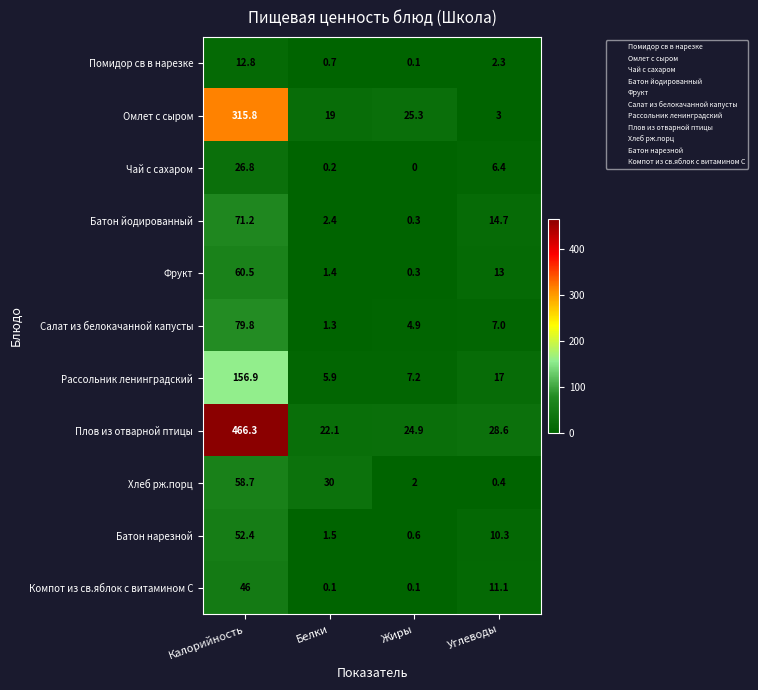

What is the total value across all series at Белки?

84.6